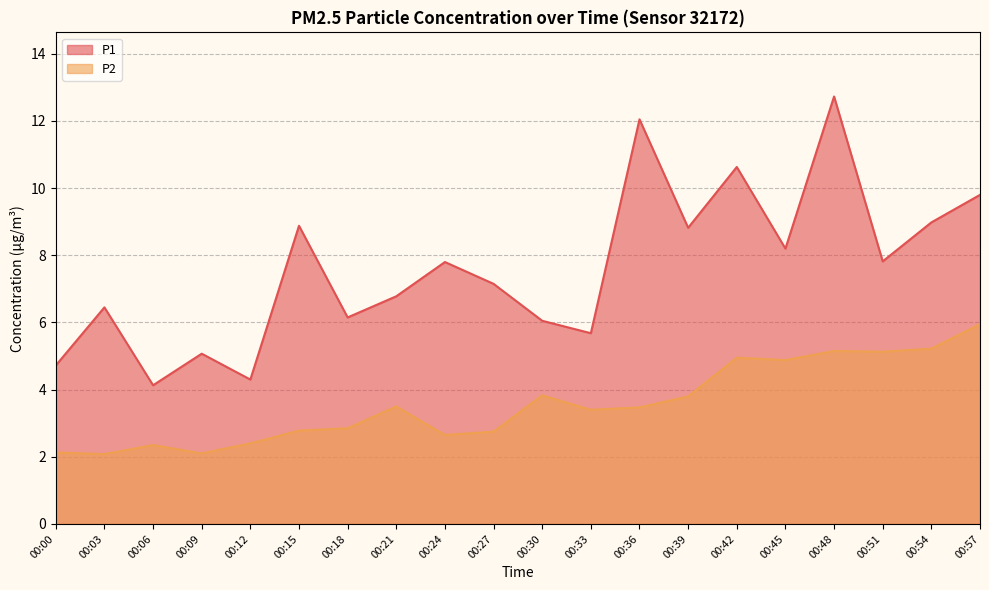

How many categories are shown in the chart?

20